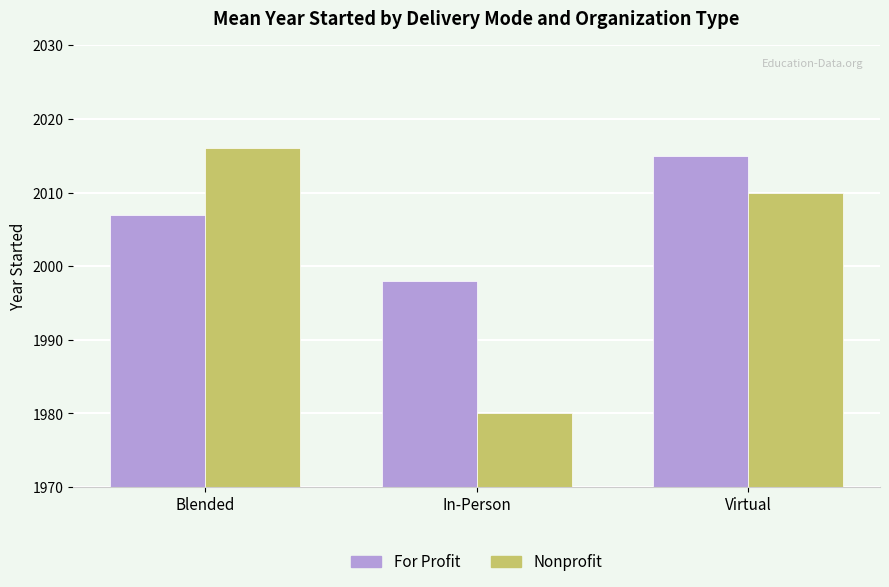

What is the sum of all For Profit values?

6020